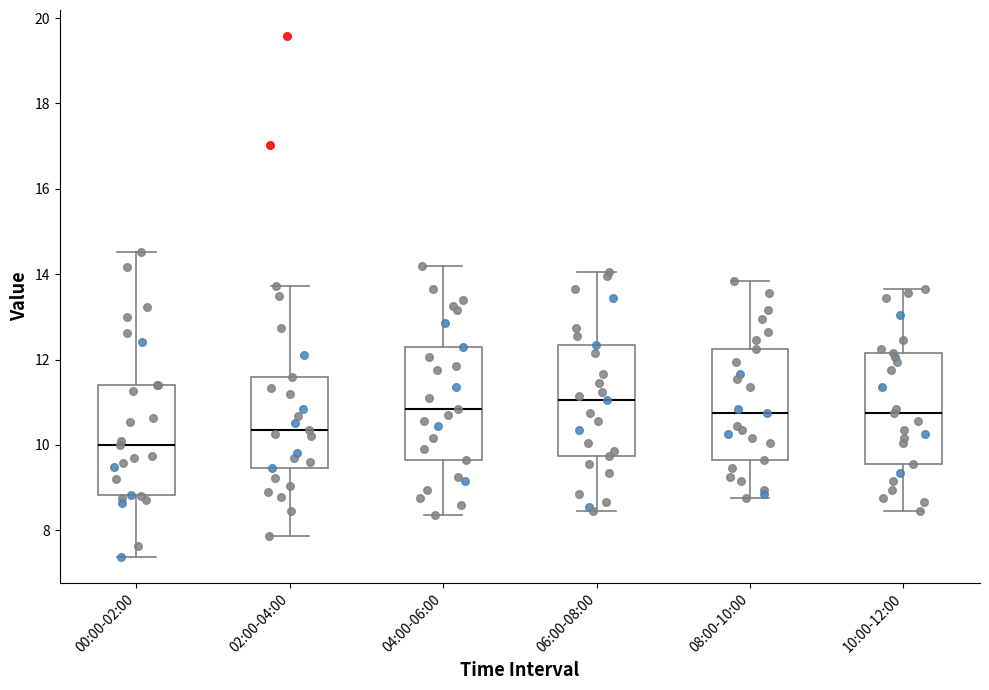

Reading left to right, transcribe this box plot: for each box, give where its median line is, the range the box spans, and where its two whiskers end, as read against the y-axis. The values are not printed on the chart, so give them approximately, as read against the axis.

00:00-02:00: median 10.0, box 8.8 to 11.4, whiskers 7.4 to 14.6
02:00-04:00: median 10.4, box 9.4 to 11.6, whiskers 7.8 to 13.8
04:00-06:00: median 10.8, box 9.6 to 12.4, whiskers 8.4 to 14.2
06:00-08:00: median 11.0, box 9.8 to 12.4, whiskers 8.4 to 14.0
08:00-10:00: median 10.8, box 9.6 to 12.2, whiskers 8.8 to 13.8
10:00-12:00: median 10.8, box 9.6 to 12.2, whiskers 8.4 to 13.6